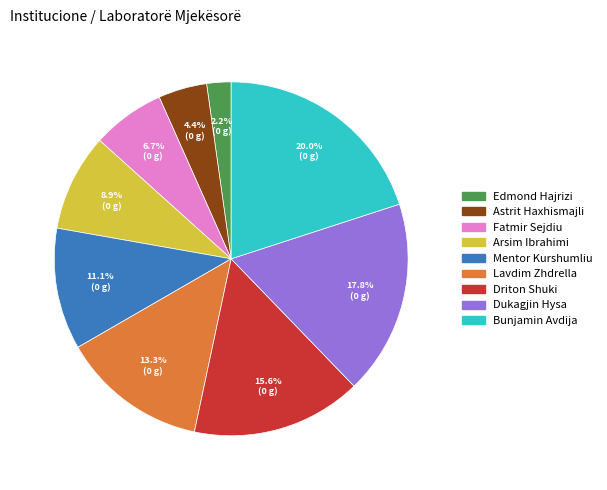

How many segments does this pie chart have?

9